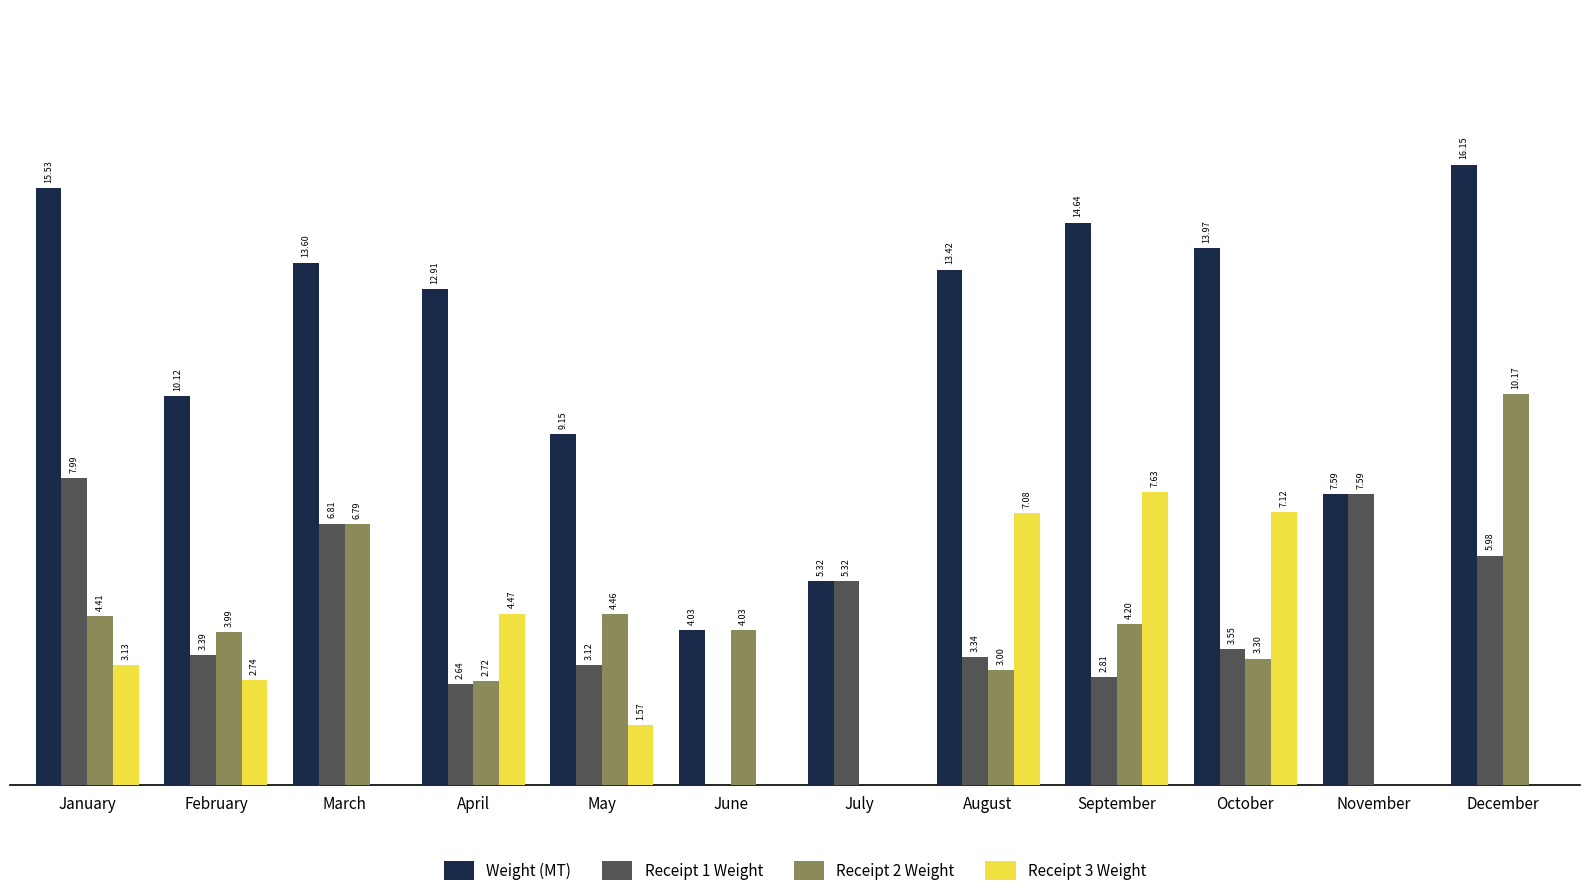

At which category is the sum across all series the highest?

December